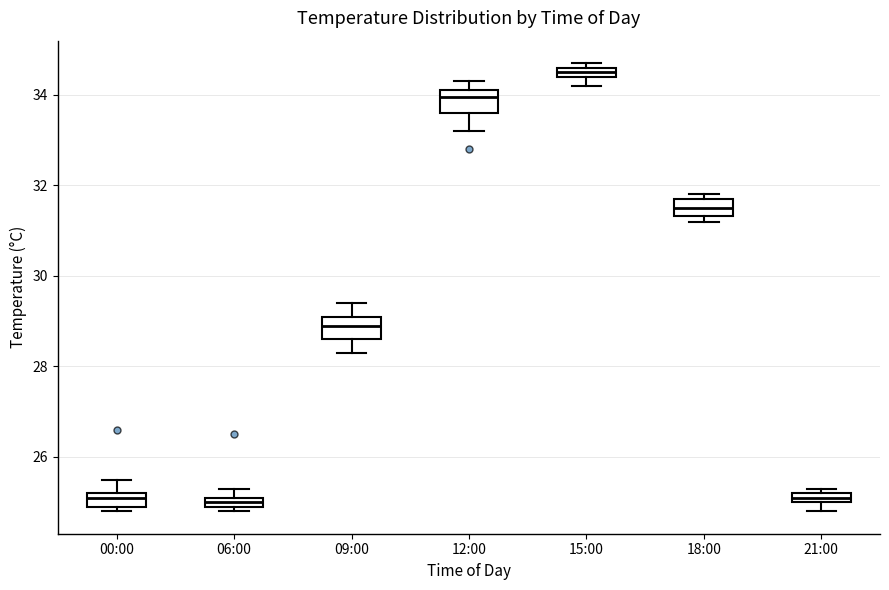

Where is the upper edge of the box for 12:00 on the y-axis? The values are not printed on the chart, so give them approximately, as read against the axis.

34.2